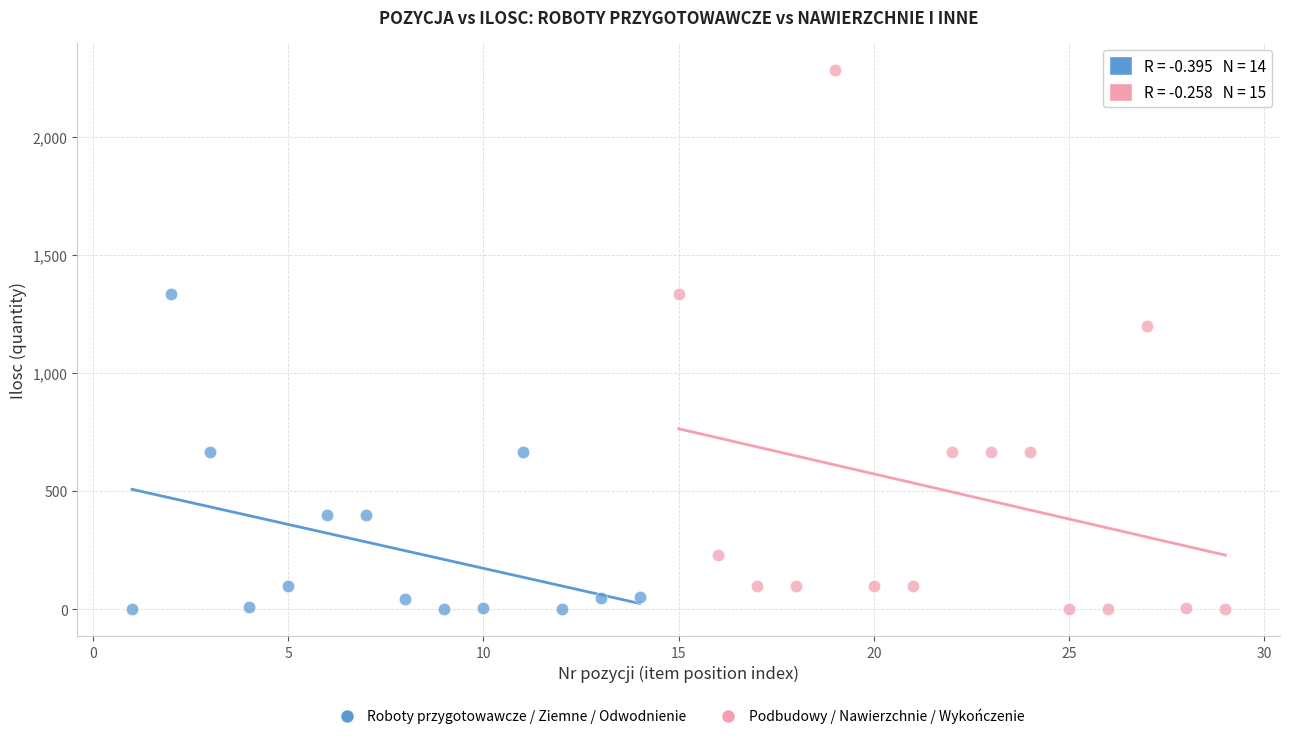

Which series contains the highest Y value?

Podbudowy / Nawierzchnie / Wykończenie